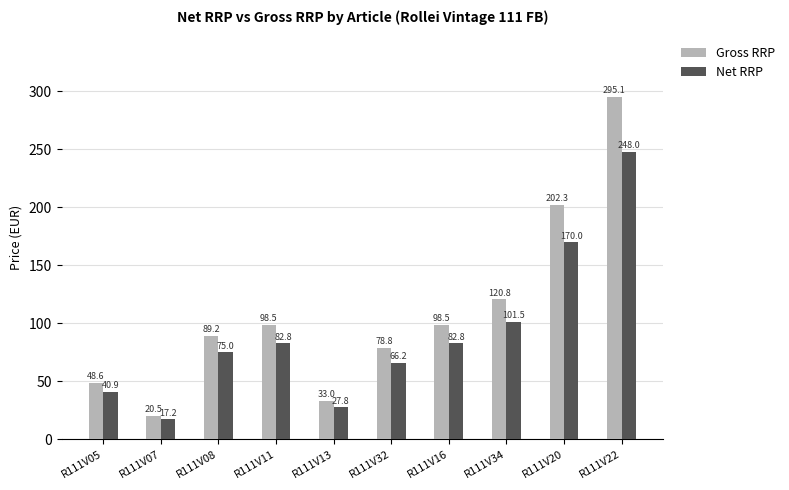

True or false: Net RRP has a value of 101.5 at R111V34.

True